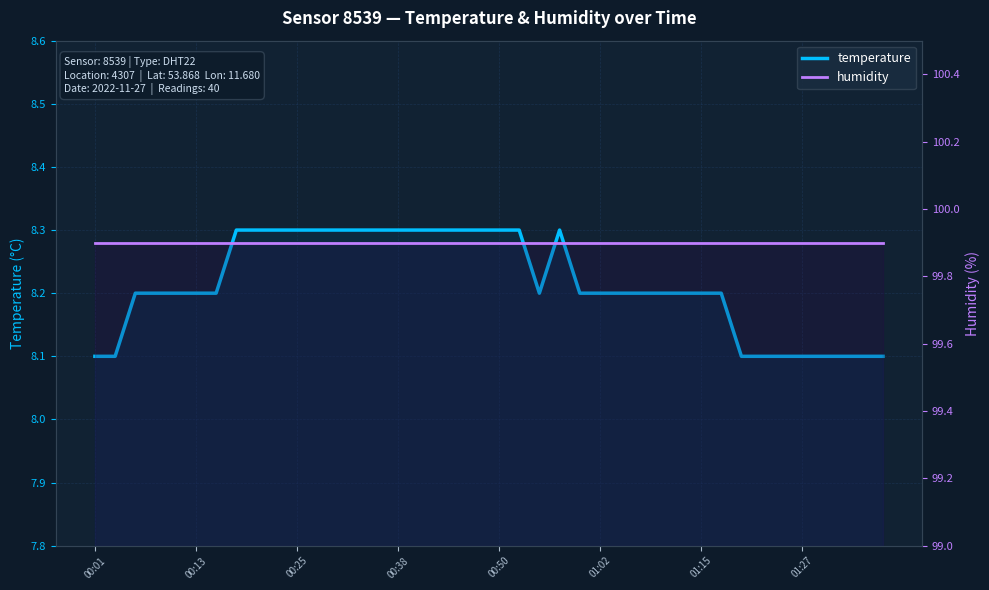

How many lines are shown in the chart?

2